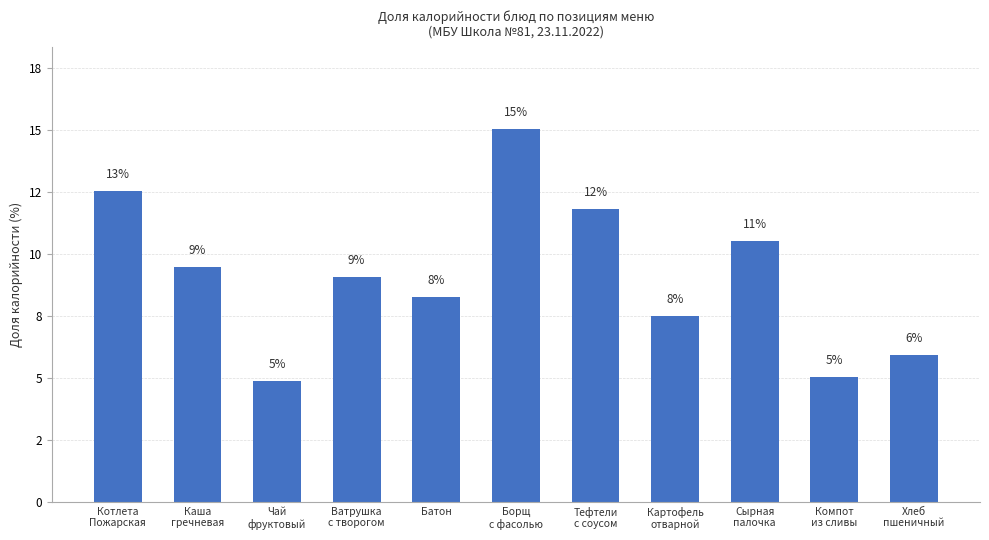

Does the chart contain any negative values?

No